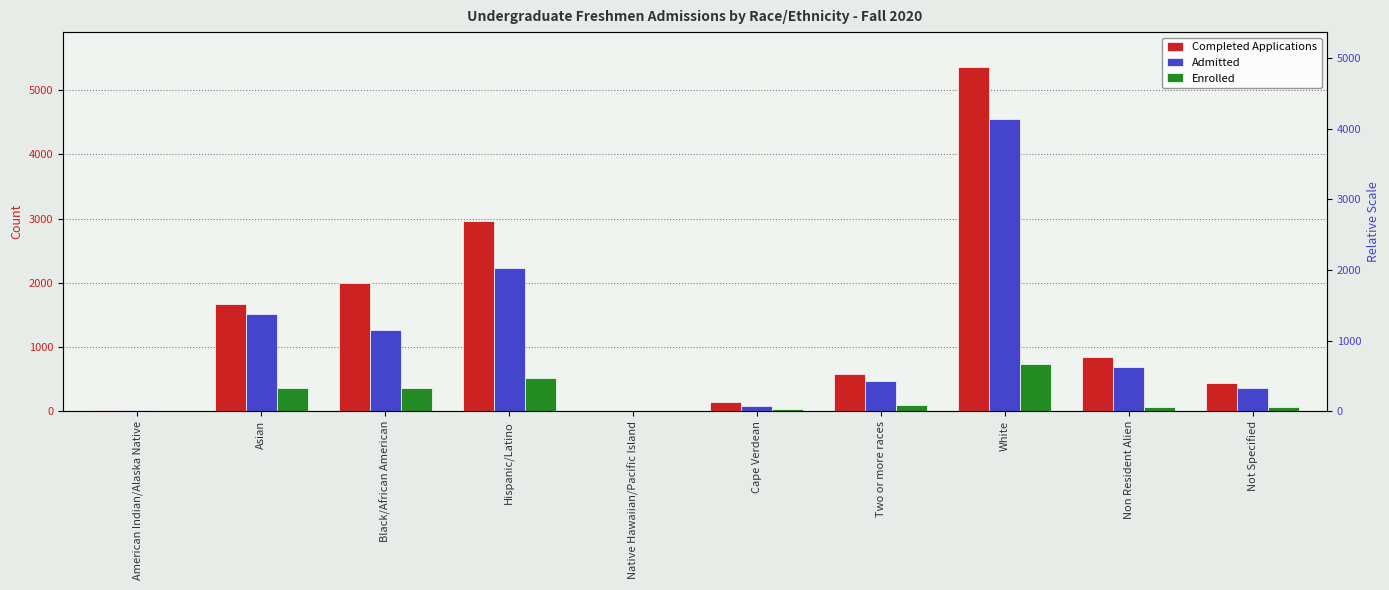

At how many categories does at least one series exceed 4959?

1